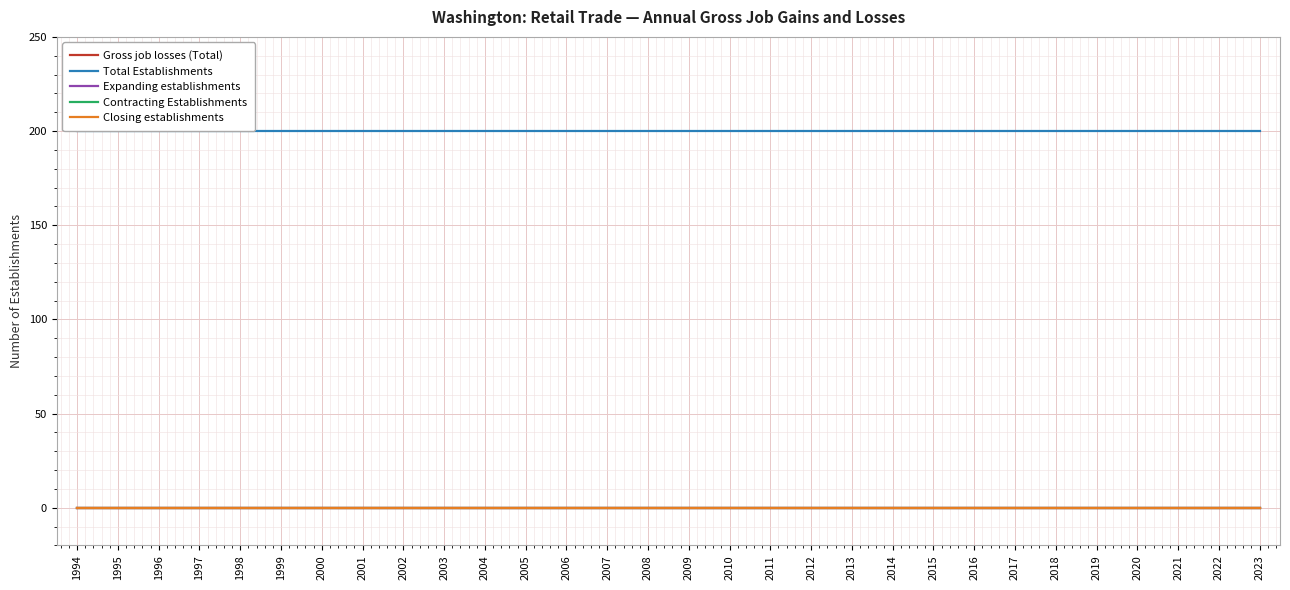

True or false: Expanding establishments and Closing establishments intersect in this chart.

False